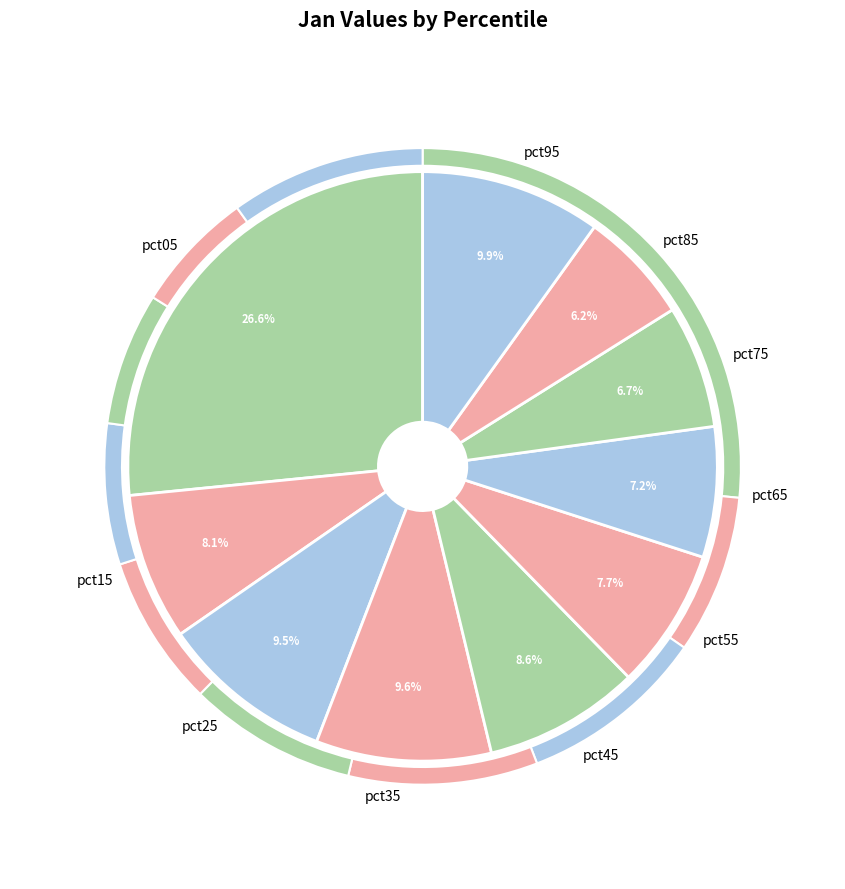

Does pct05 account for over 50% of the chart?

No